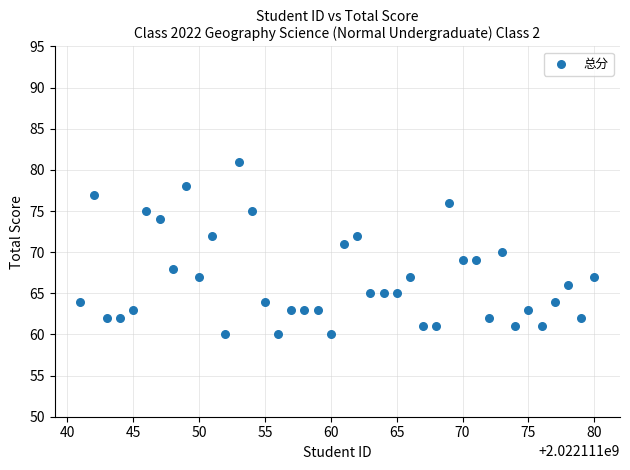

What is the range of X values (max minus min)?

39